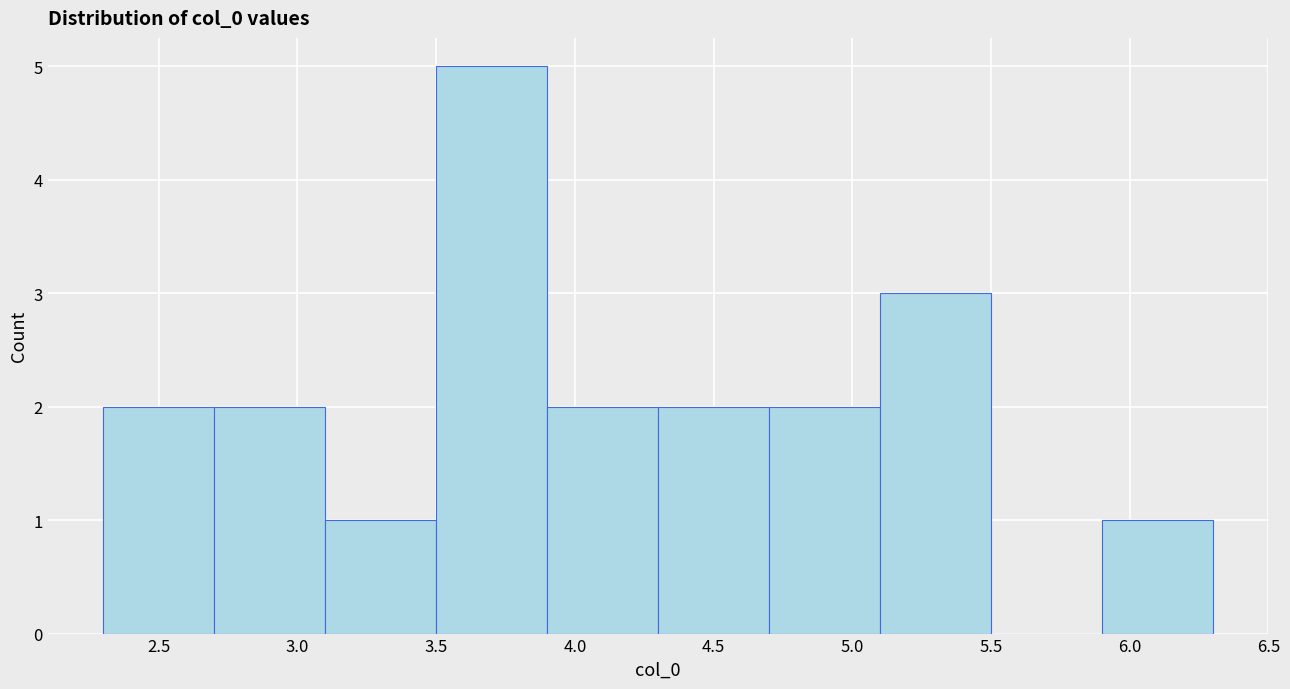

How tall is the bar that spans 4.3 to 4.7 on the x-axis? The values are not printed on the chart, so give them approximately, as read against the axis.

2